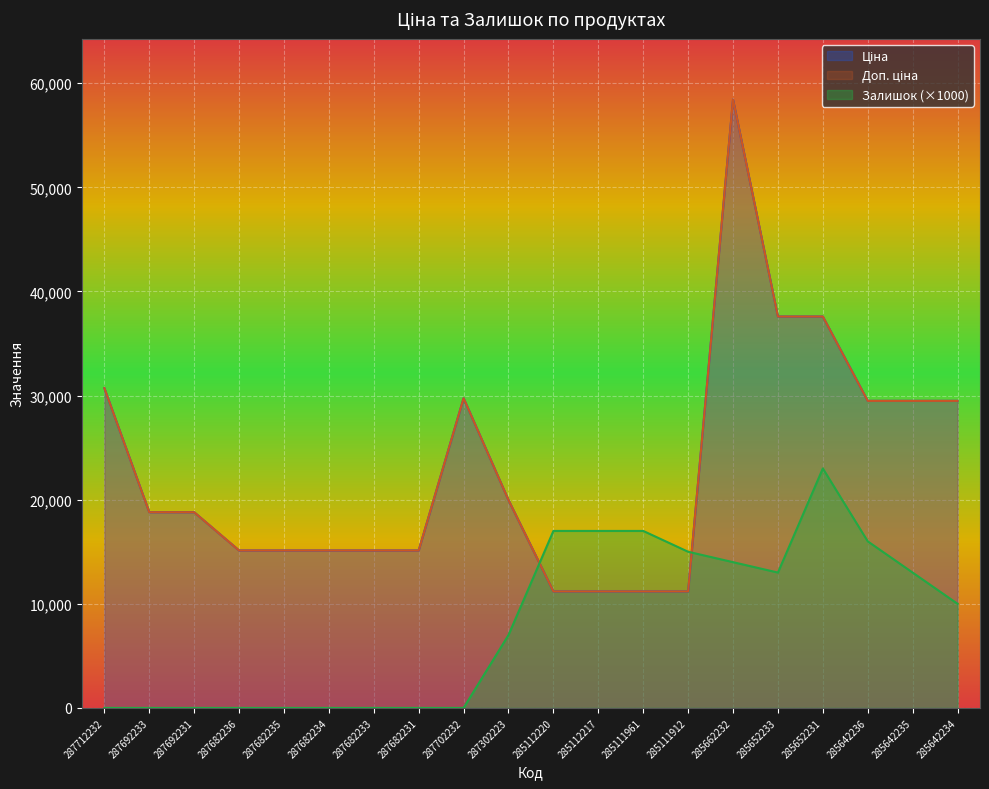

How many series are shown in this chart?

3